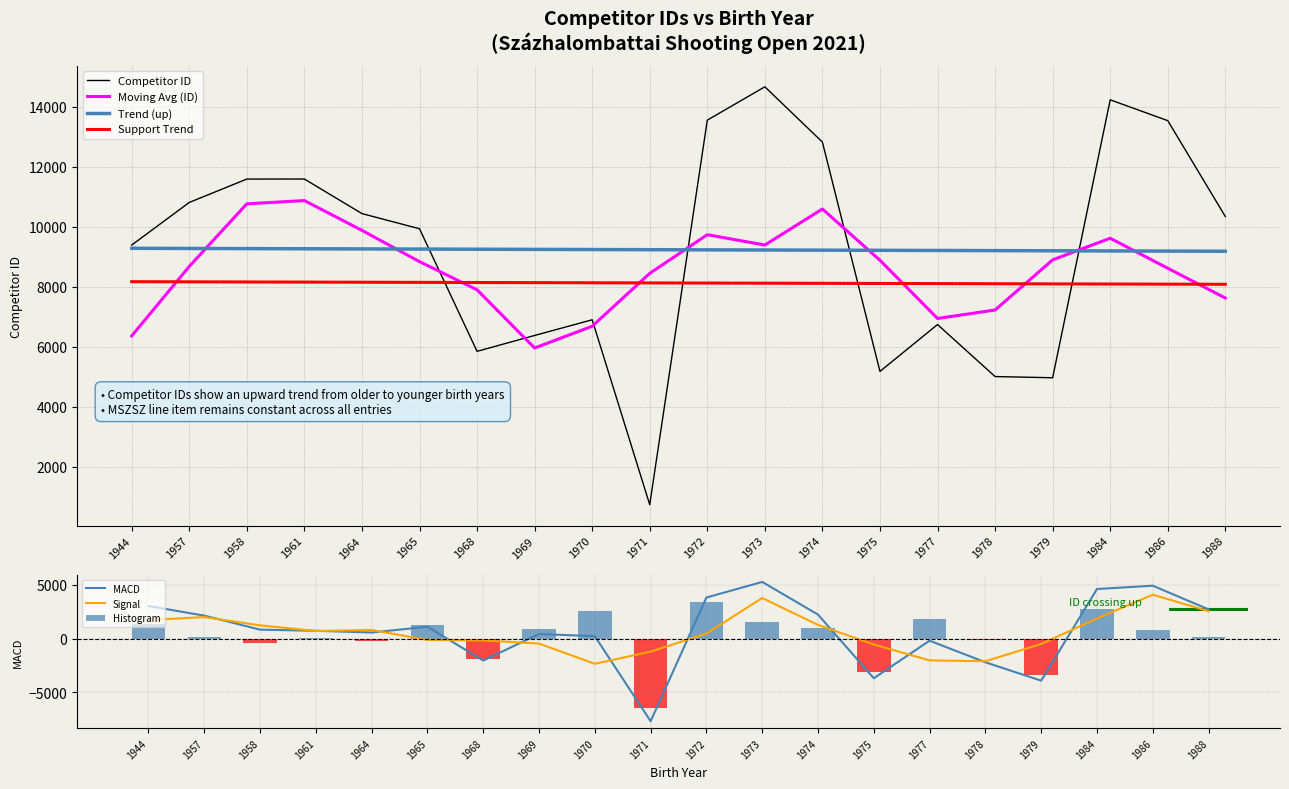

Reading left to right, extract all data points from this chart.

1944=9391	1957=10813	1958=11593	1961=11594	1964=10441	1965=9935	1968=5845	1969=6375	1970=6898	1971=729	1972=13558	1973=14671	1974=12826	1975=5176	1977=6739	1978=5004	1979=4964	1984=14237	1986=13542	1988=10343